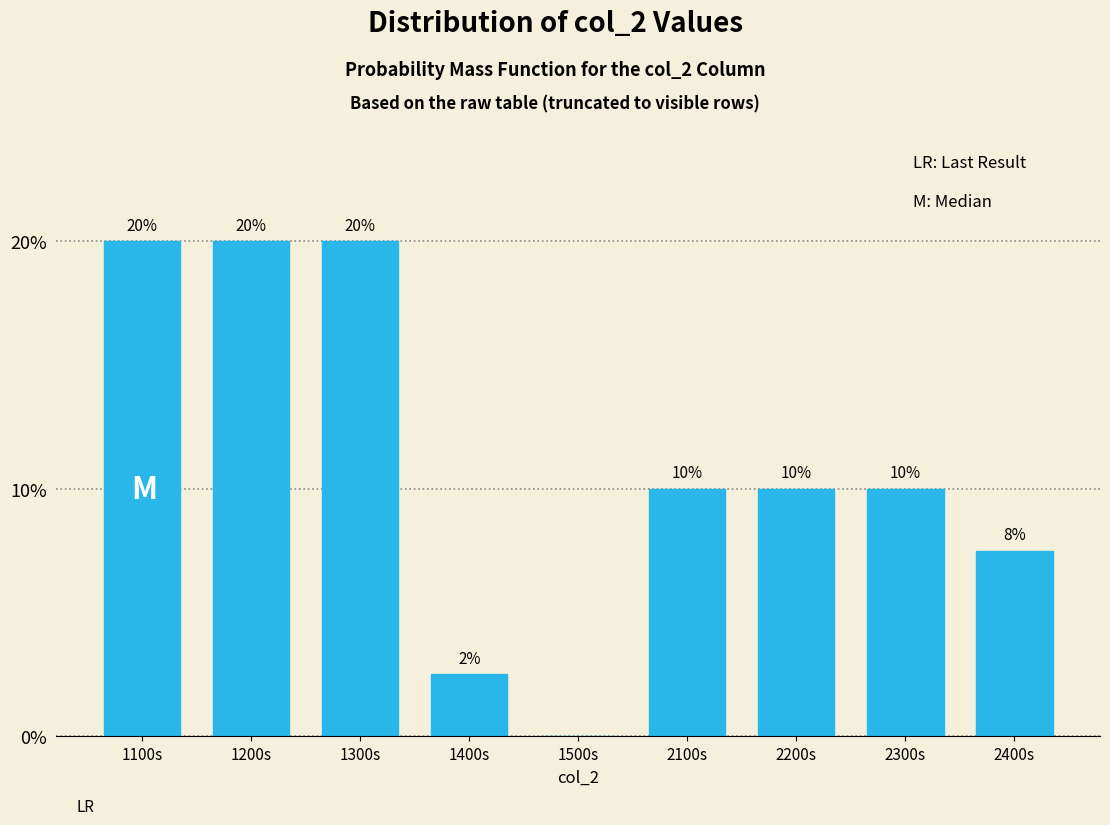

What is the greatest value displayed?

20.0